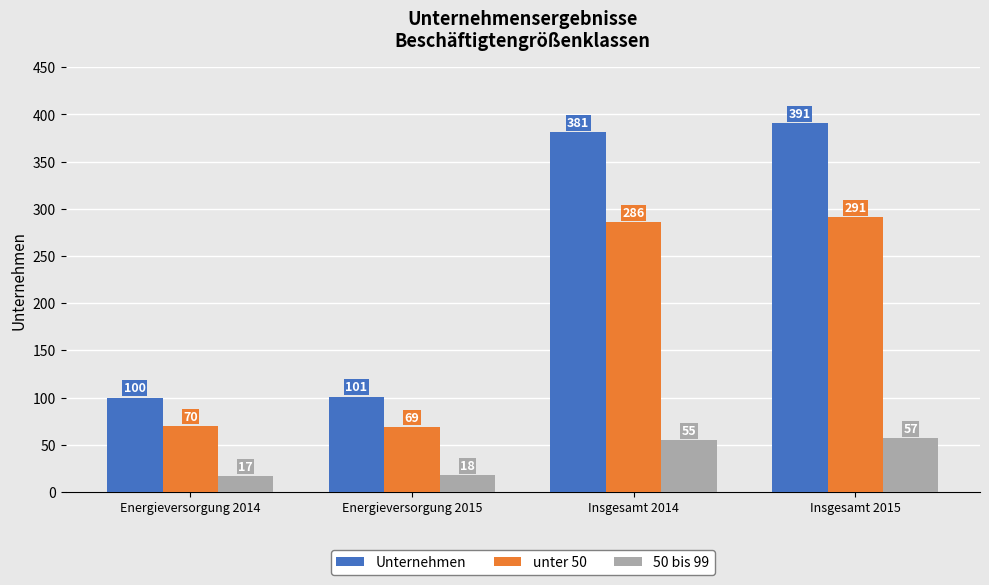

Which series has the largest total across all categories?

Unternehmen